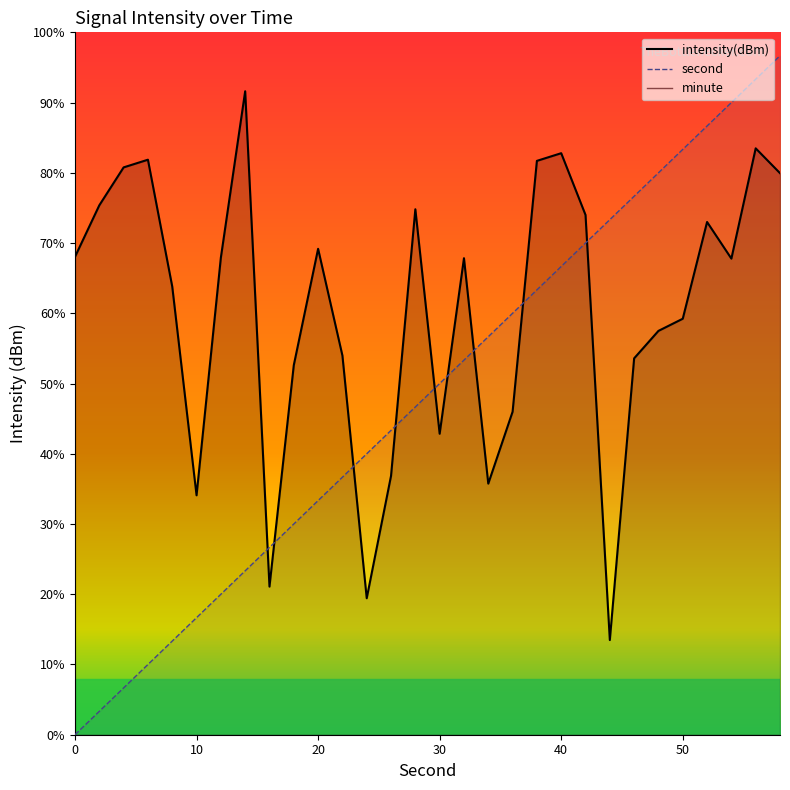

Is the value of intensity(dBm) at 28 greater than the value of second at 22?

Yes